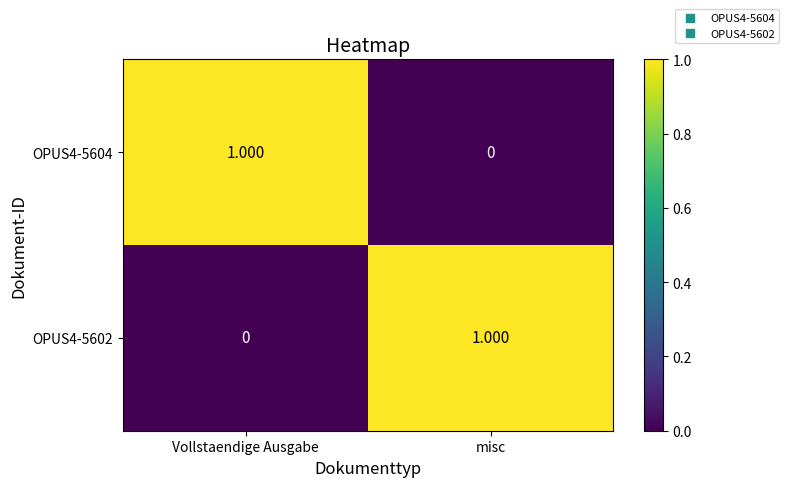

List the labels in order of OPUS4-5602 value, largest first.

misc, Vollstaendige Ausgabe